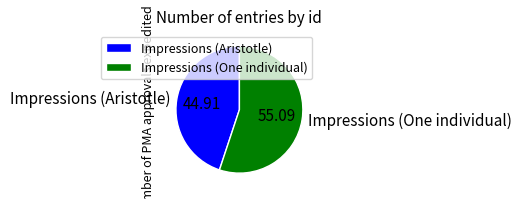

Count the number of slices in the pie.

2